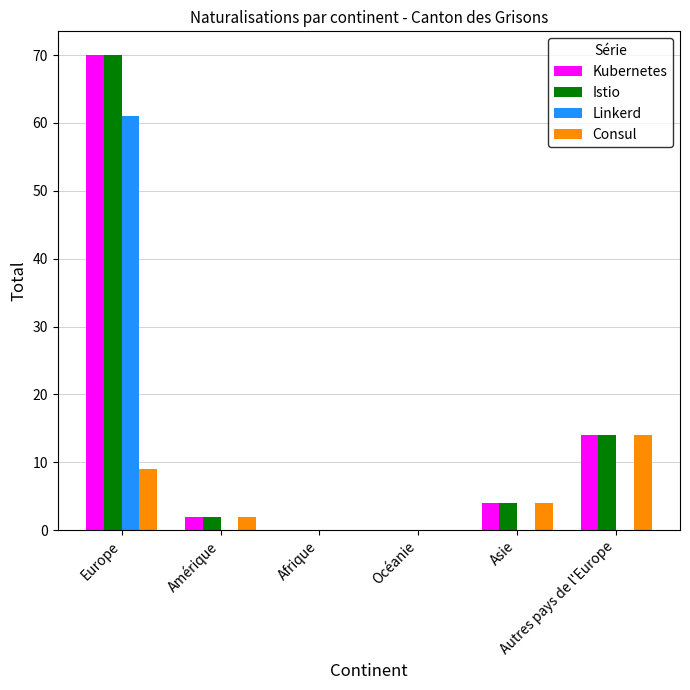

What is the sum of all Linkerd values?

61